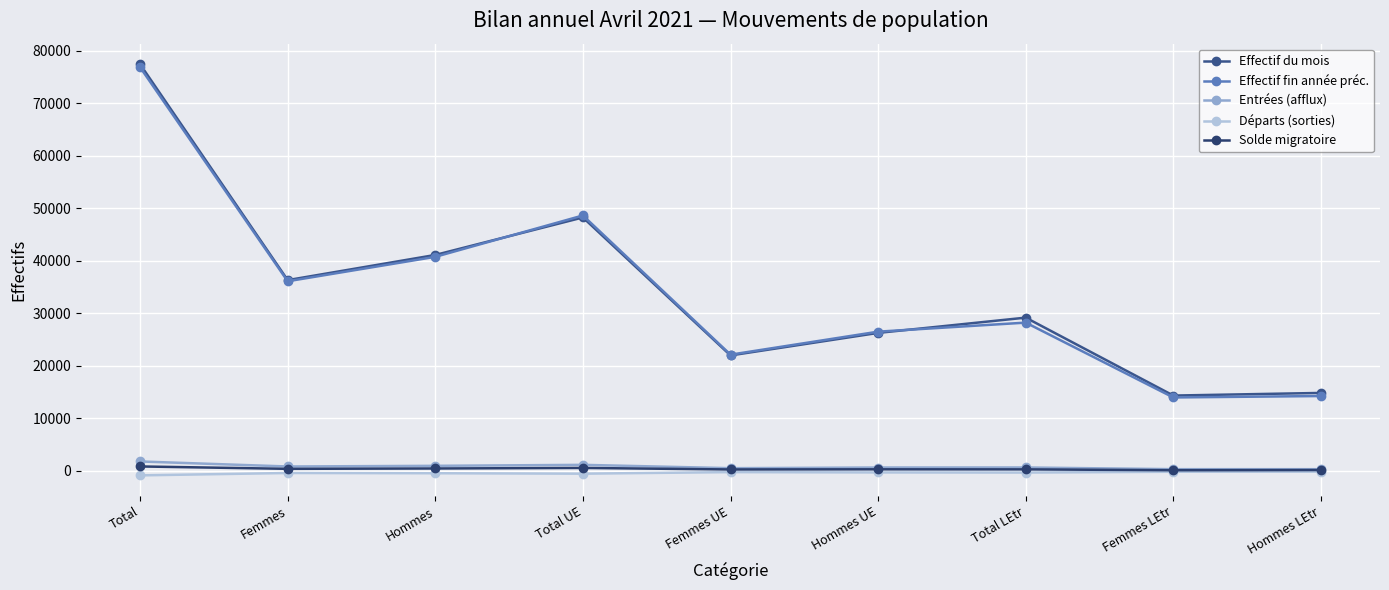

Where is the first local maximum for Effectif du mois?

Total UE